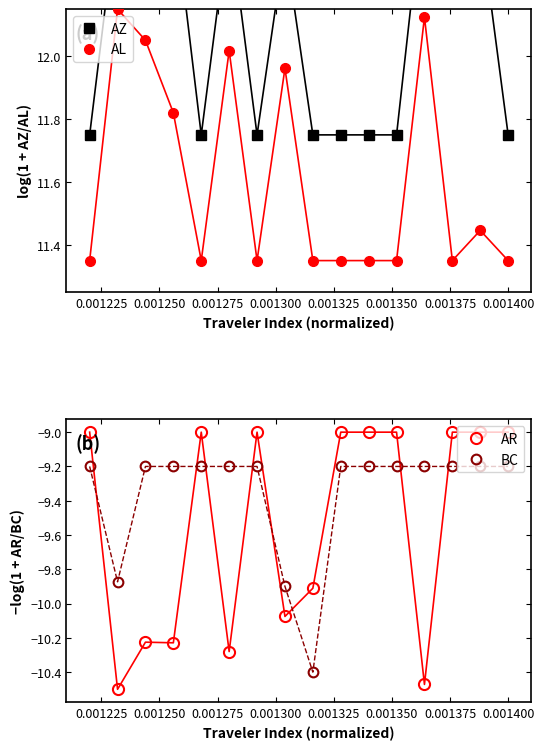

Does the chart have visible grid lines?

No